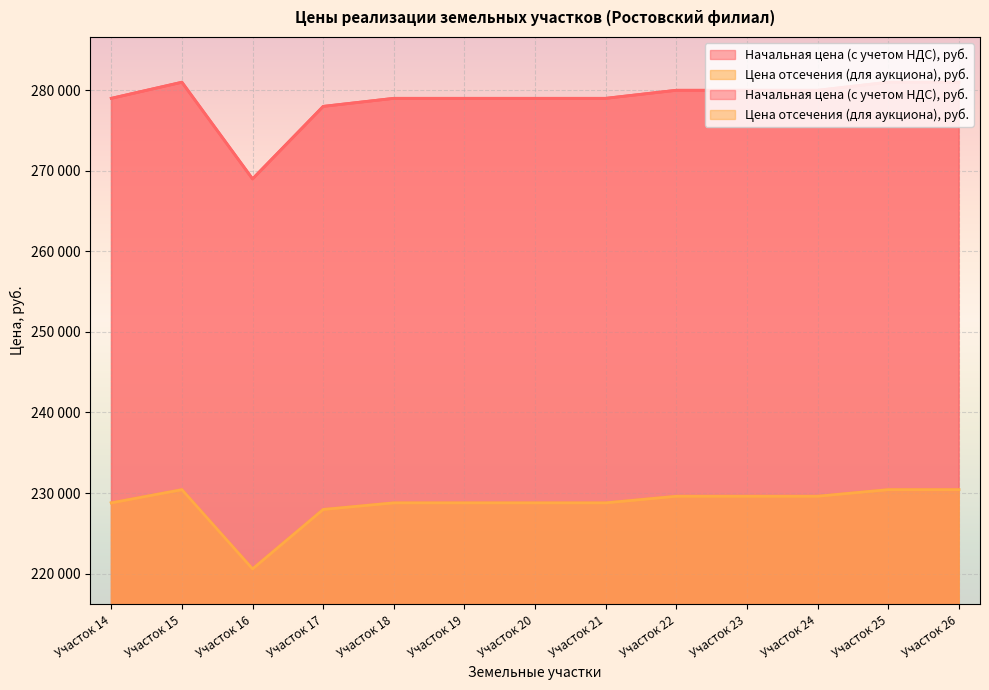

Which category has the lowest value in the Цена отсечения (для аукциона), руб. series?

Участок 16